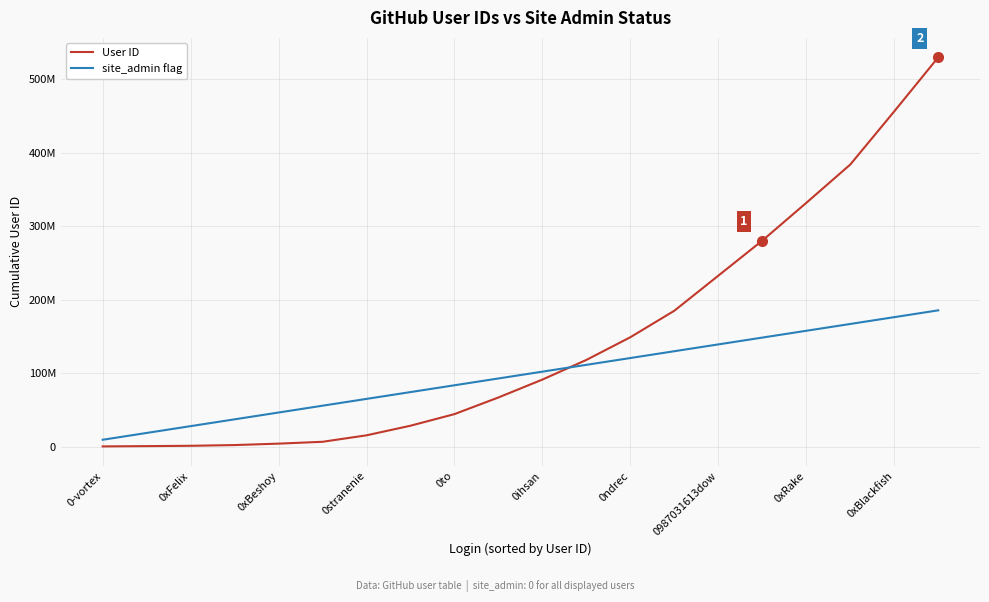

What is the maximum value for site_admin flag?

185404293.9